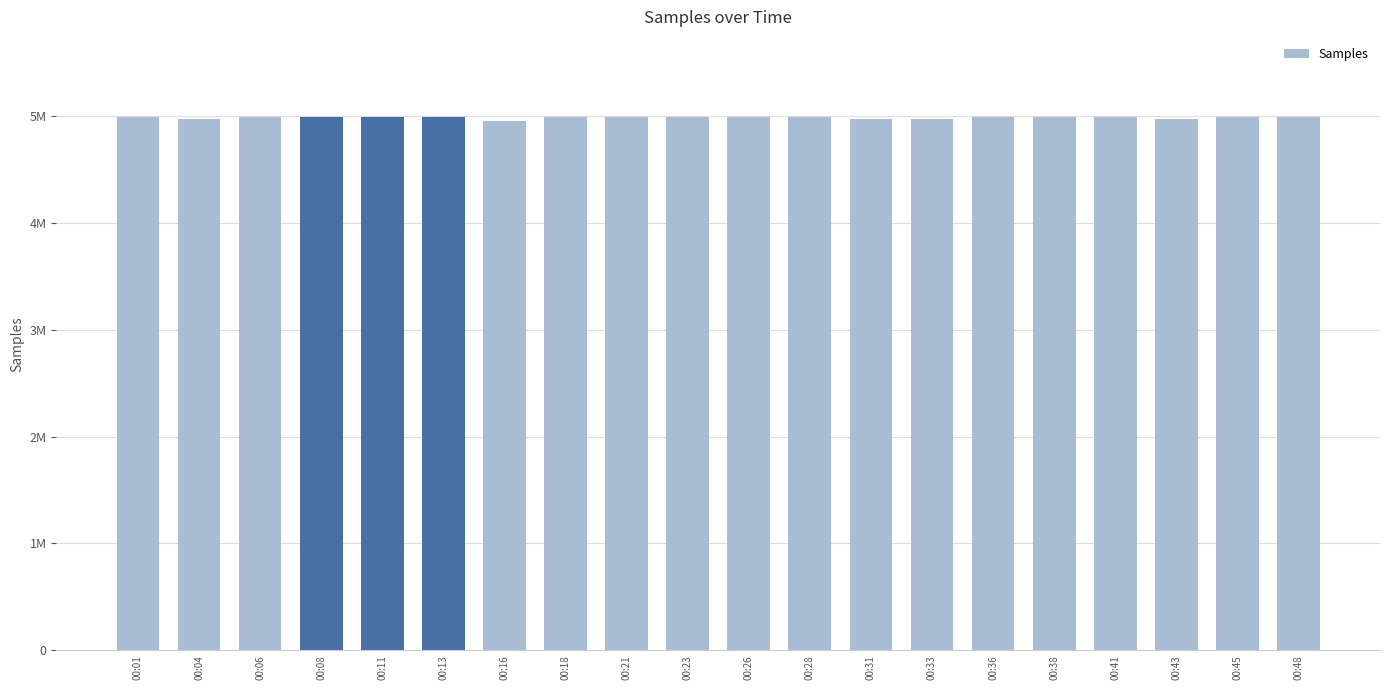

Does the chart contain stacked bars?

No